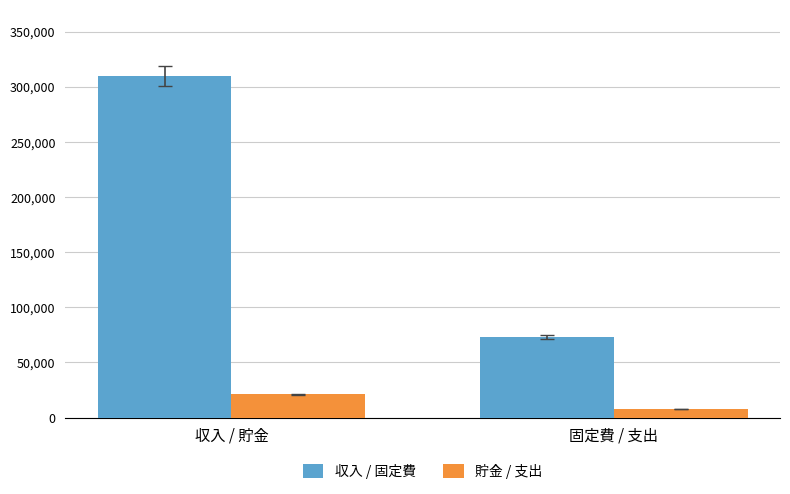

What is the label of the 1st bar from the right?

固定費 / 支出